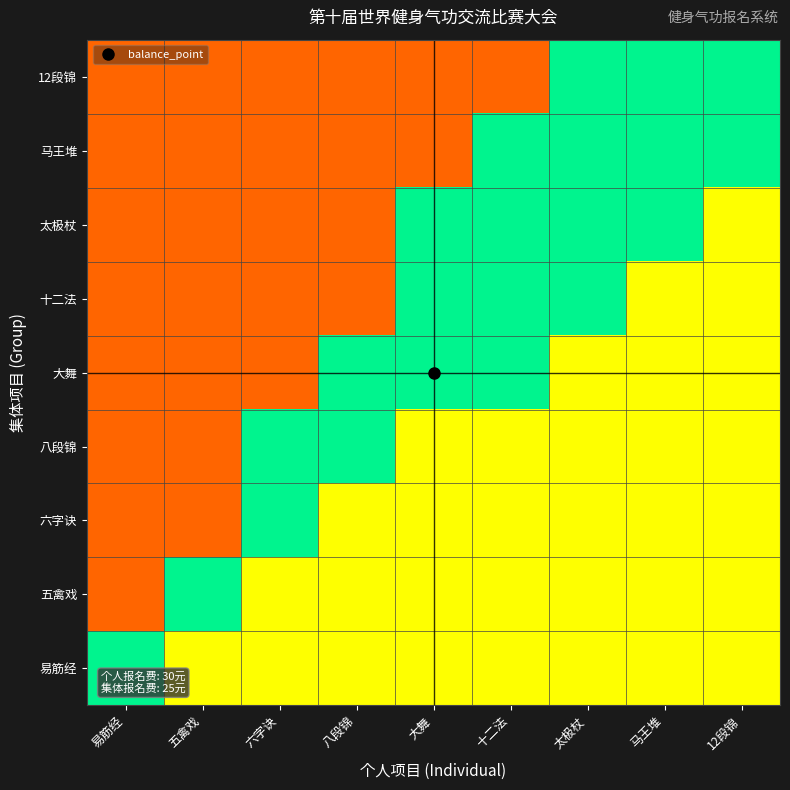

What is the total value across all series at 五禽戏?

2.7